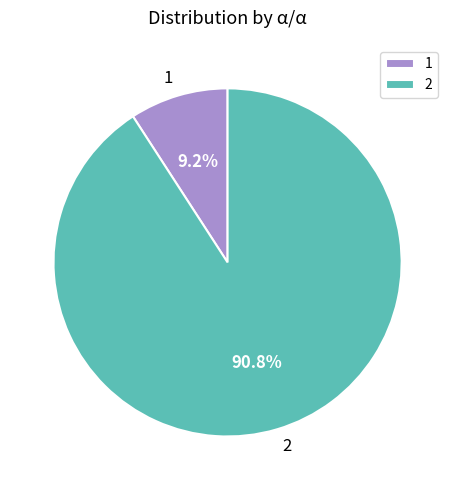

What is the largest slice in the pie chart?

2